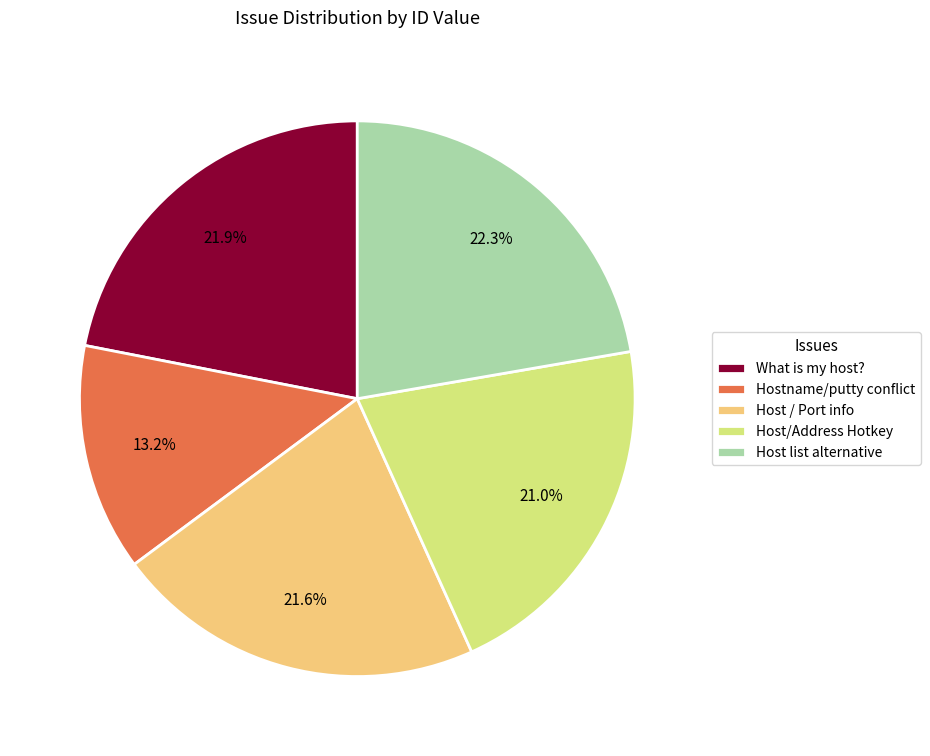

Which category has the smallest portion of the pie?

Hostname/putty conflict